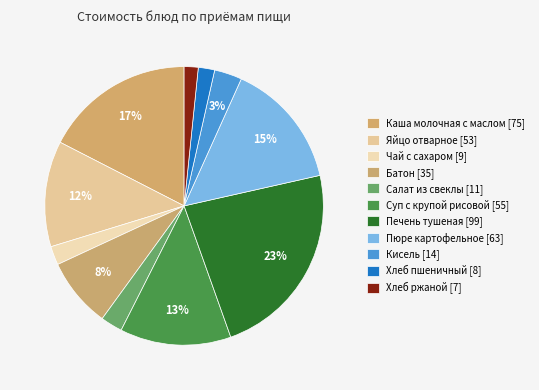

How many slices are in this pie chart?

11